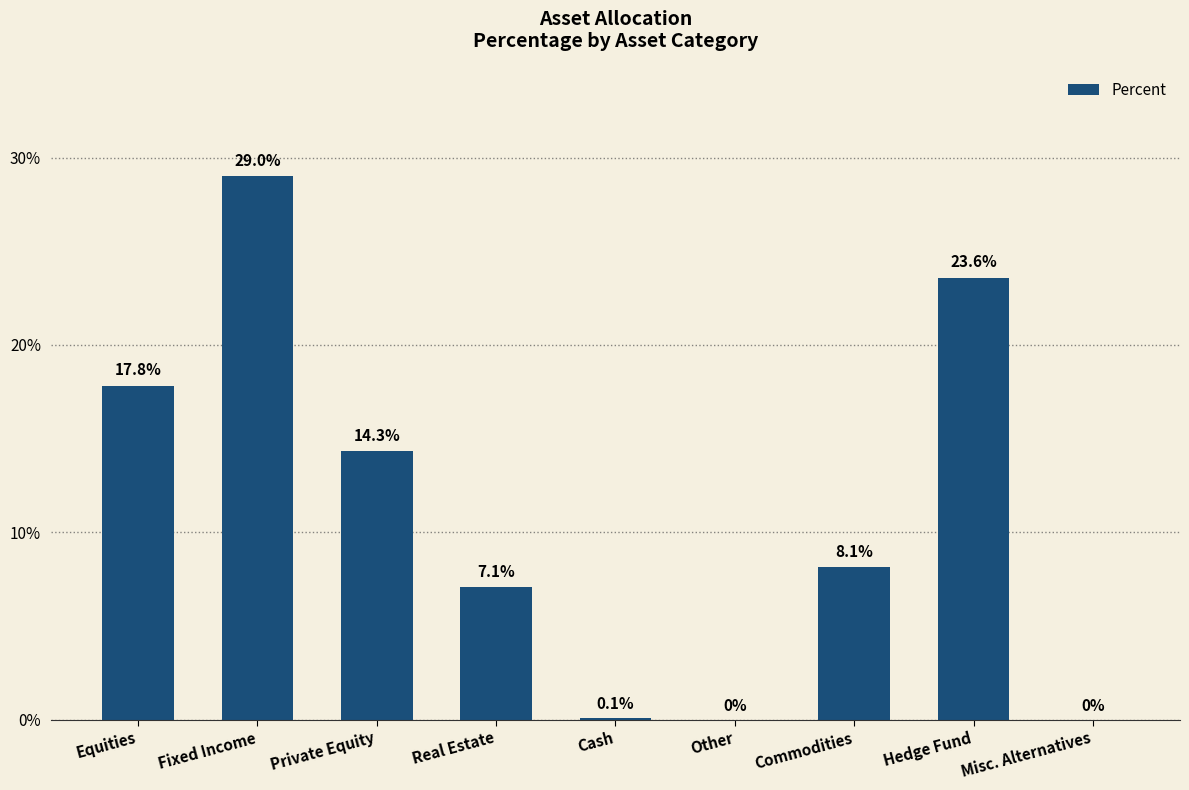

What is the sum of the values at Fixed Income and Other?

29.0